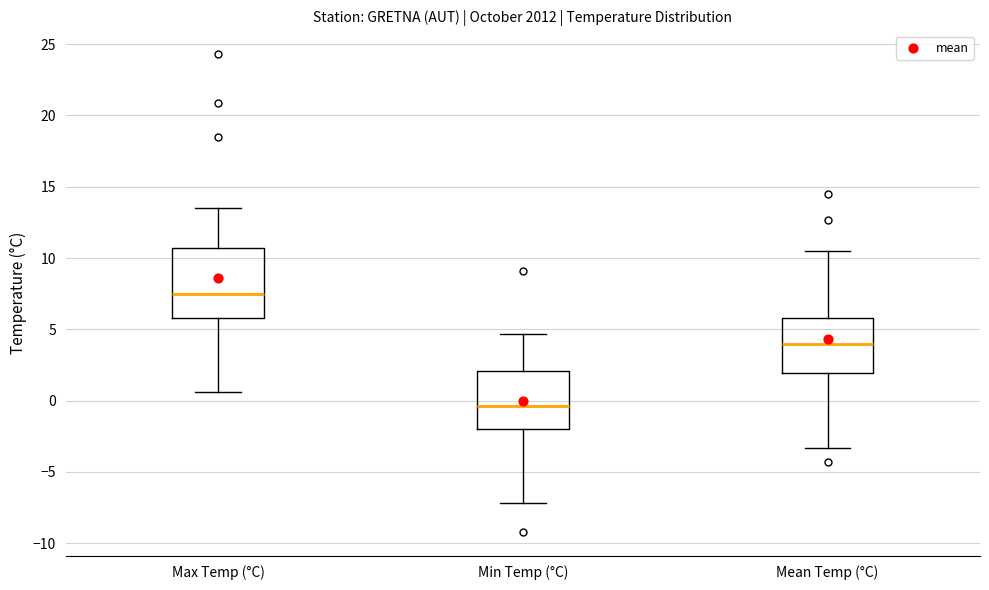

Where does the median line of the box for Mean Temp (°C) sit on the y-axis? The values are not printed on the chart, so give them approximately, as read against the axis.

4.0